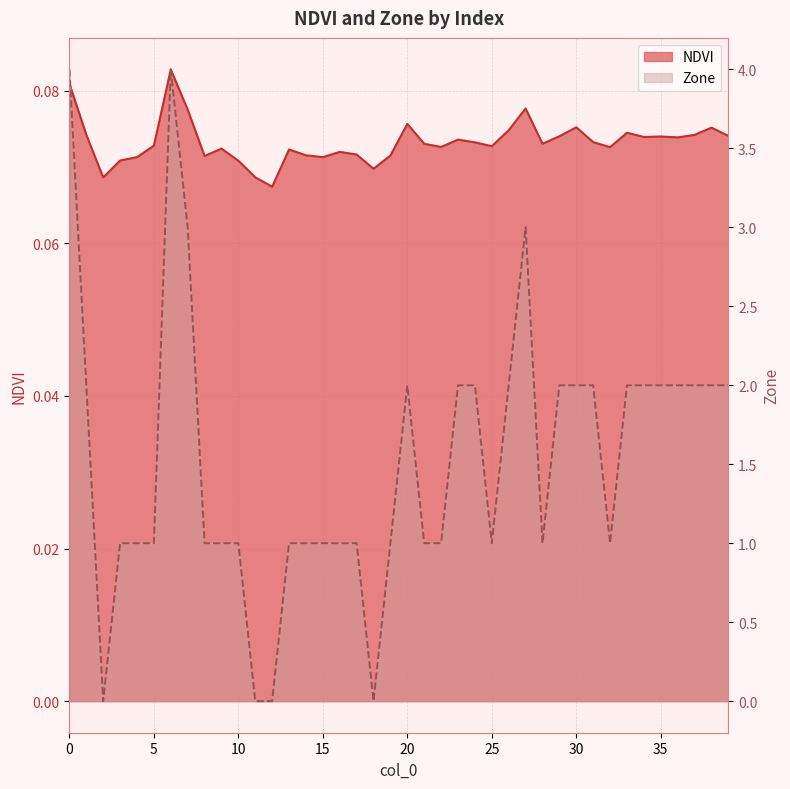

How many lines are shown in the chart?

2